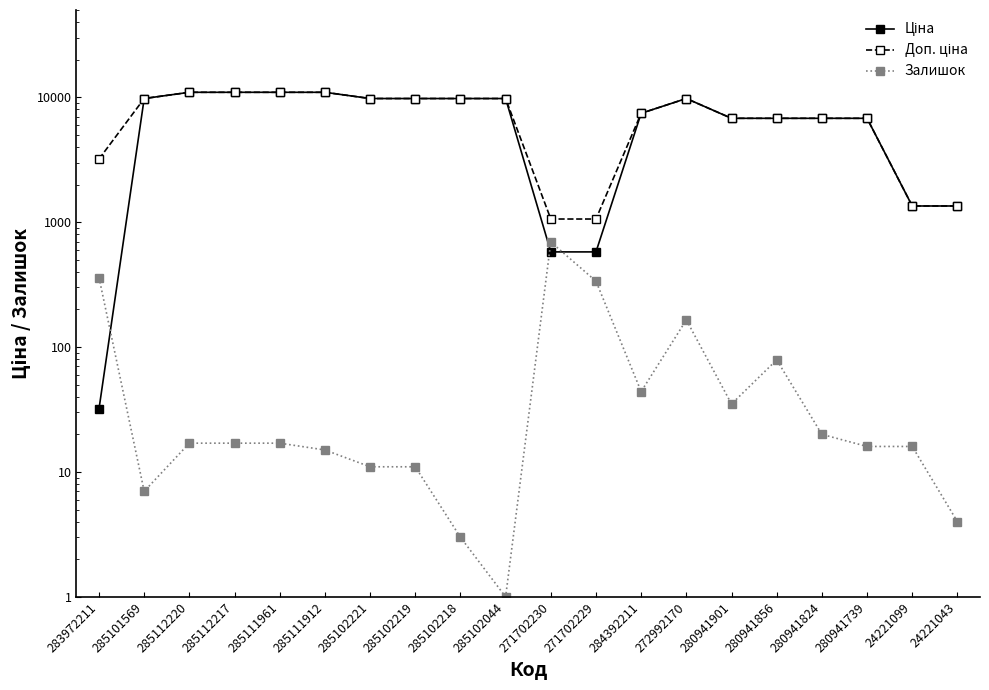

In Ціна, how many points are higher than both neighbors (excluding endpoints)?

1